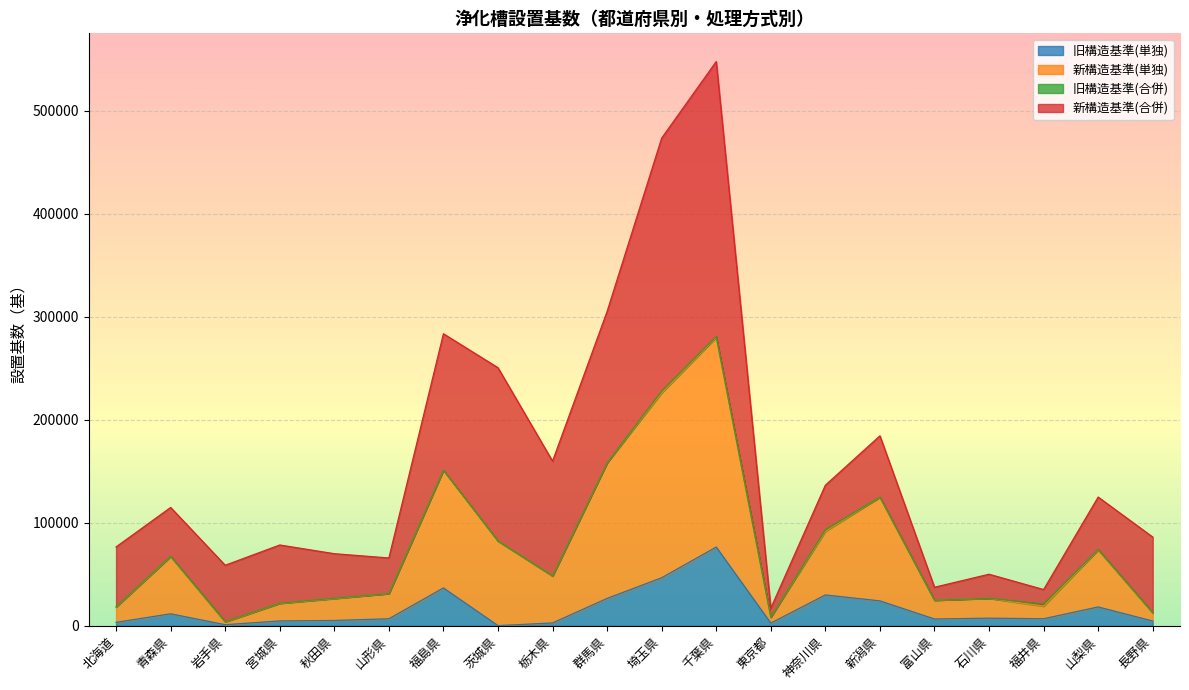

What is the spread (max minus min) of values at 富山県?

18245